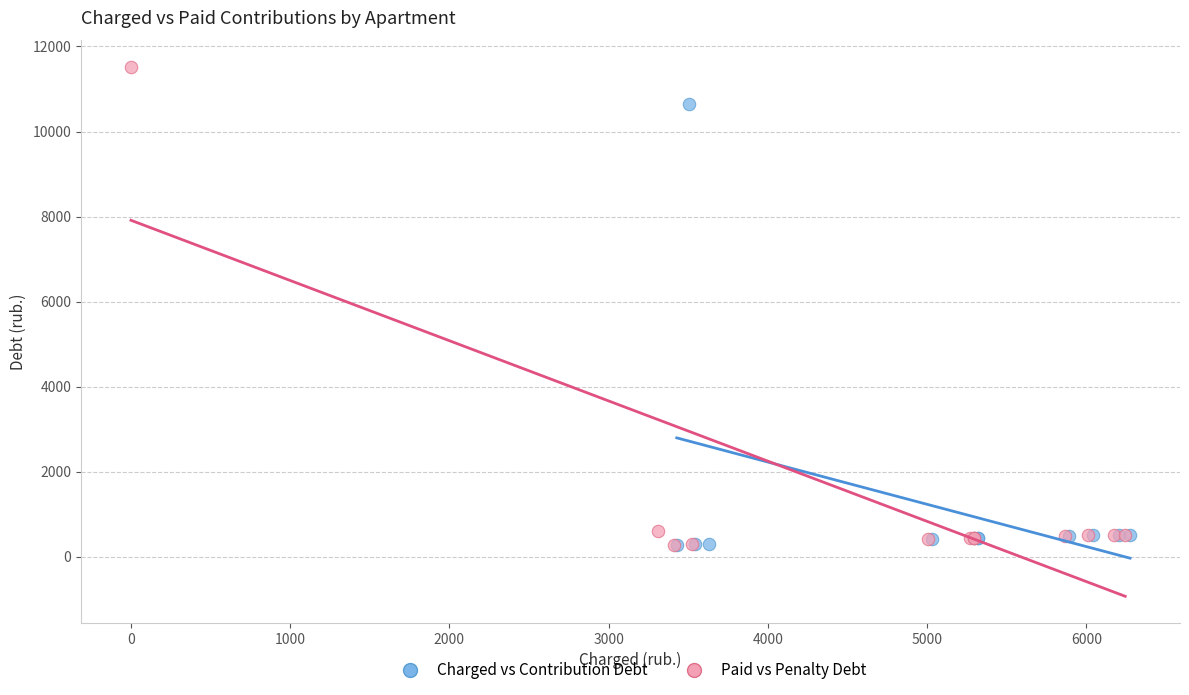

Which series contains the highest Y value?

Paid vs Penalty Debt